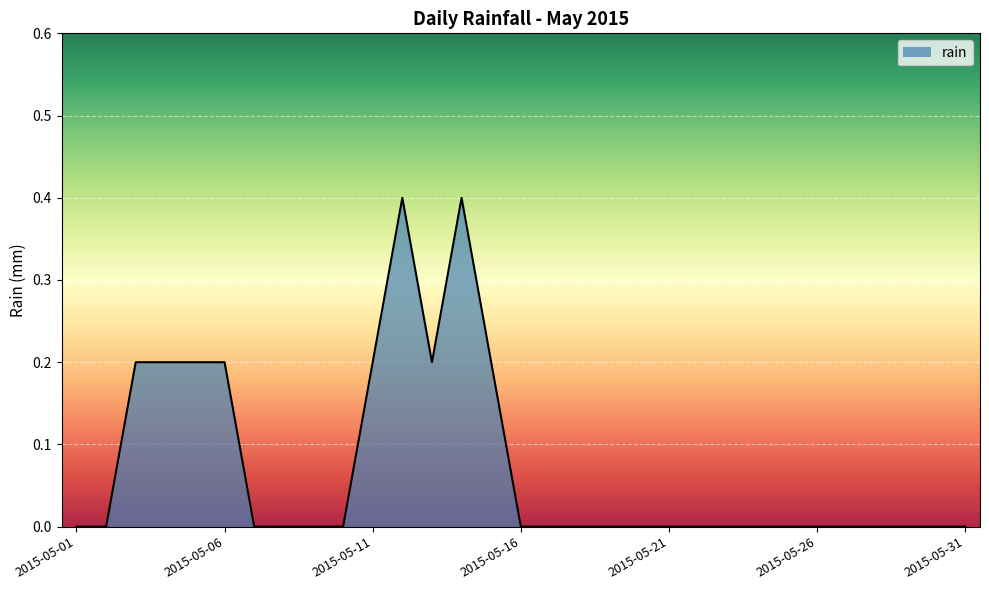

What is the sum of all values?

2.2